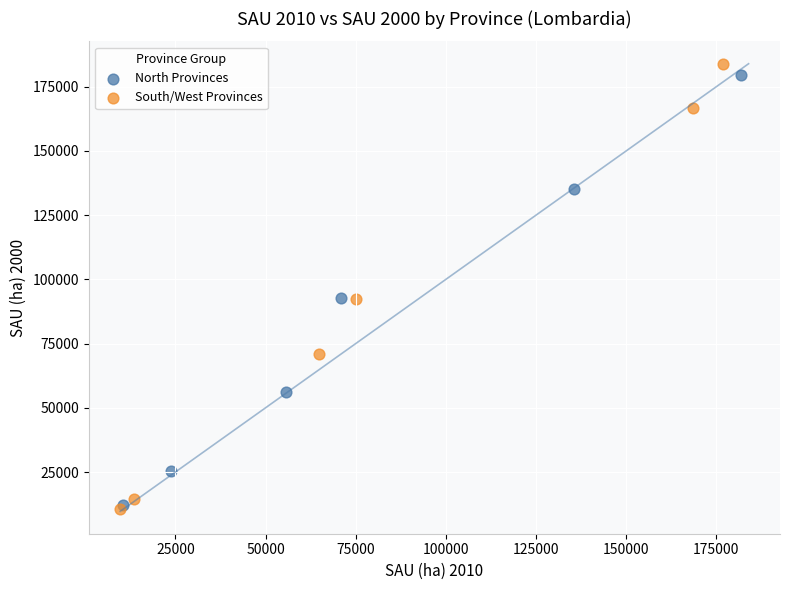

Which series has the largest Y range (max minus min)?

South/West Provinces